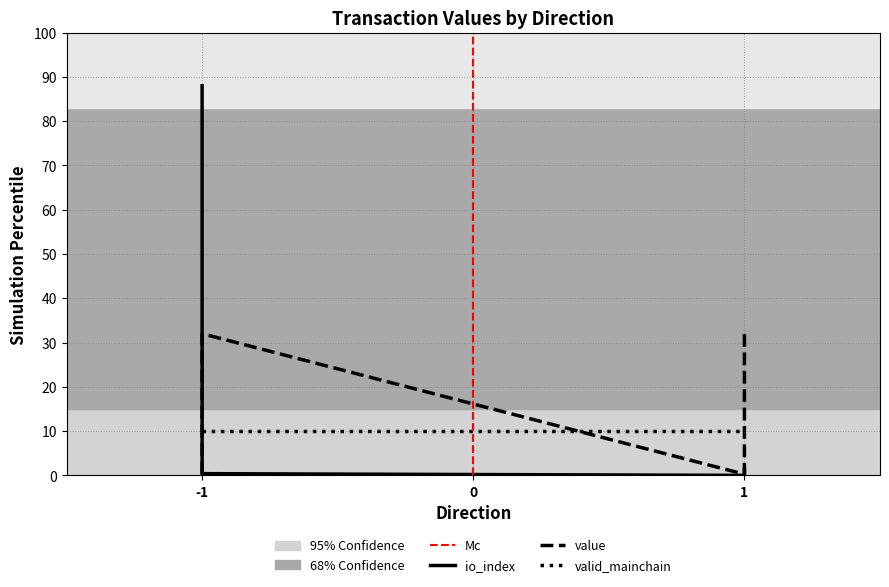

Which series has the largest total across all categories?

io_index